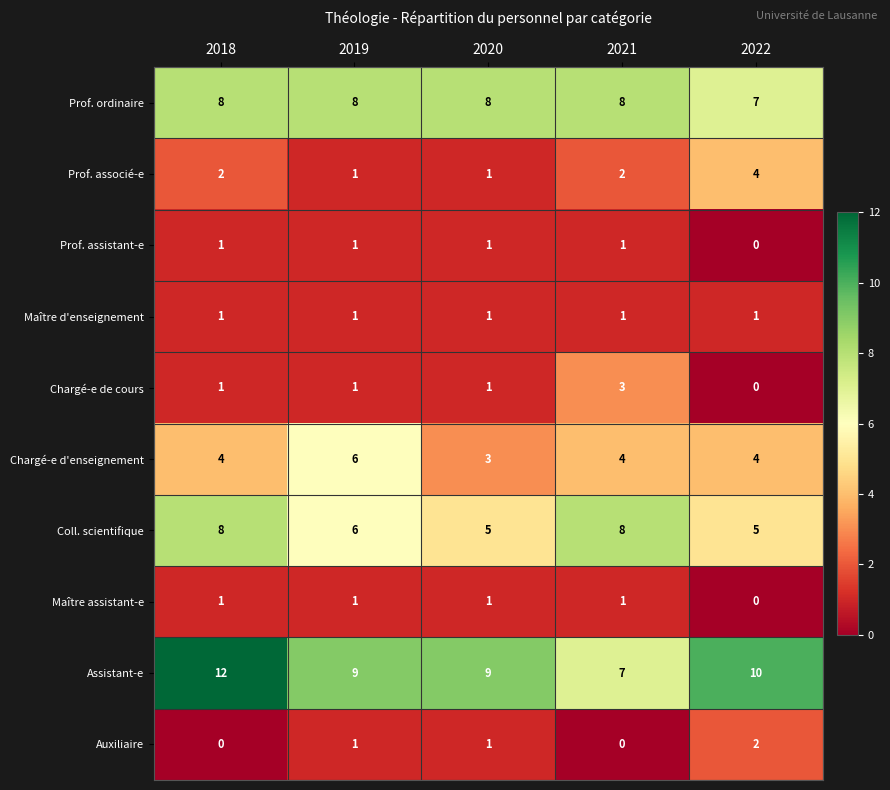

Which series has the largest range (max minus min)?

Assistant-e